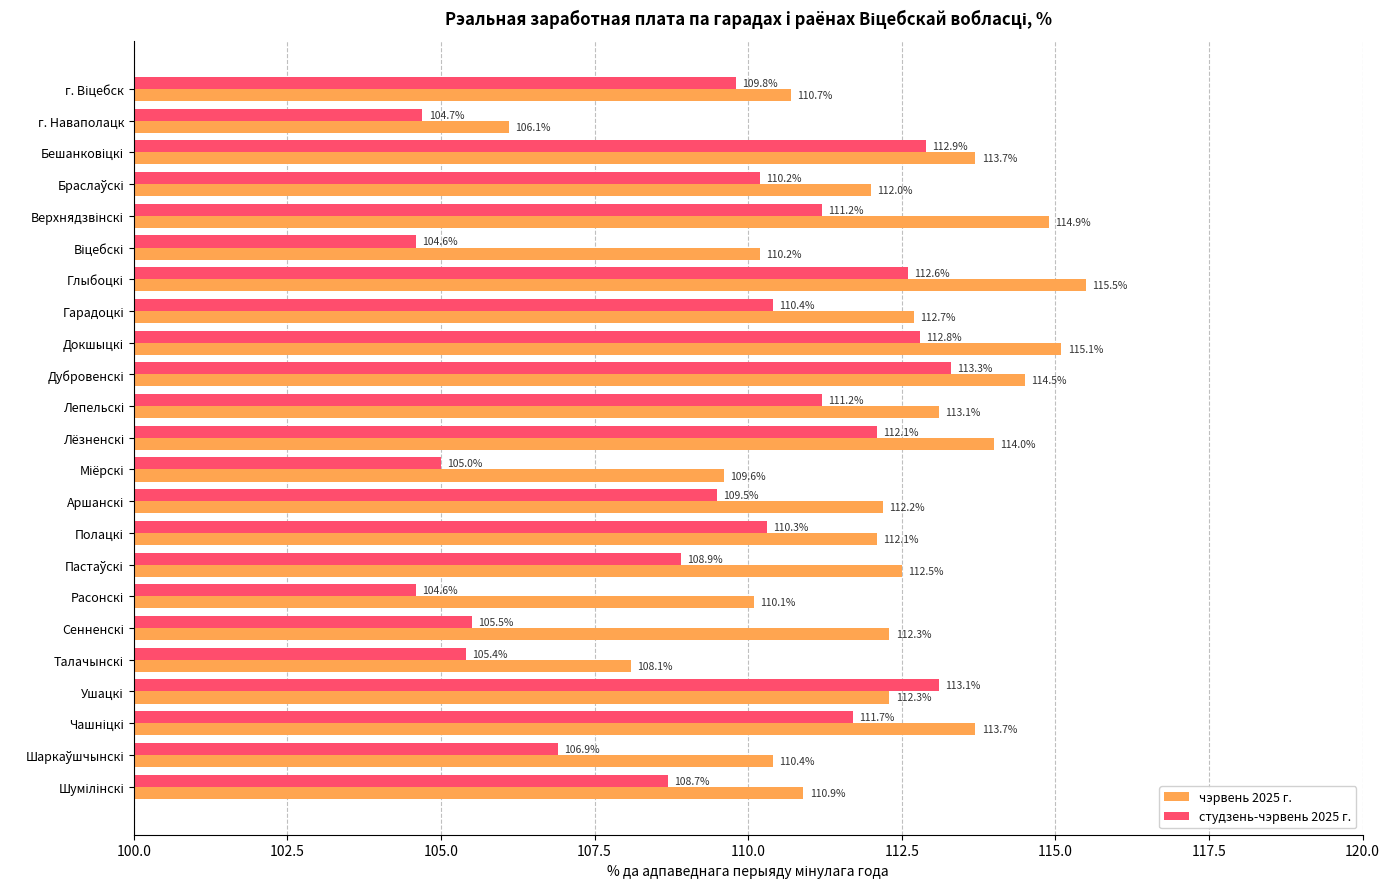

What is the maximum value for студзень-чэрвень 2025 г.?

113.3